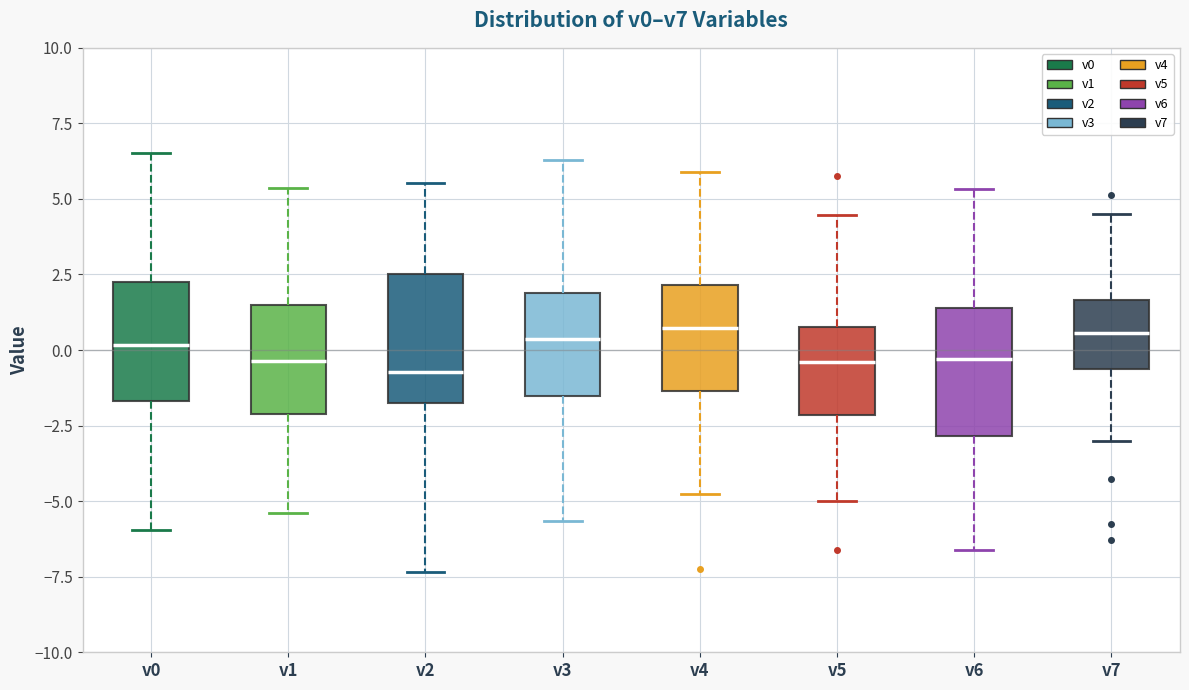

Reading left to right, transcribe this box plot: for each box, give where its median line is, the range the box spans, and where its two whiskers end, as read against the y-axis. The values are not printed on the chart, so give them approximately, as read against the axis.

v0: median 0.0, box -1.5 to 2.0, whiskers -6.0 to 6.5
v1: median -0.5, box -2.0 to 1.5, whiskers -5.5 to 5.5
v2: median -0.5, box -2.0 to 2.5, whiskers -7.5 to 5.5
v3: median 0.5, box -1.5 to 2.0, whiskers -5.5 to 6.5
v4: median 0.5, box -1.5 to 2.0, whiskers -5.0 to 6.0
v5: median -0.5, box -2.0 to 1.0, whiskers -5.0 to 4.5
v6: median -0.5, box -3.0 to 1.5, whiskers -6.5 to 5.5
v7: median 0.5, box -0.5 to 1.5, whiskers -3.0 to 4.5